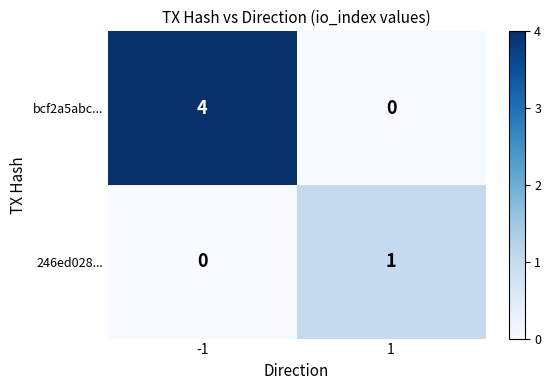

List the series in order of their peak value, lowest first.

246ed028..., bcf2a5abc...